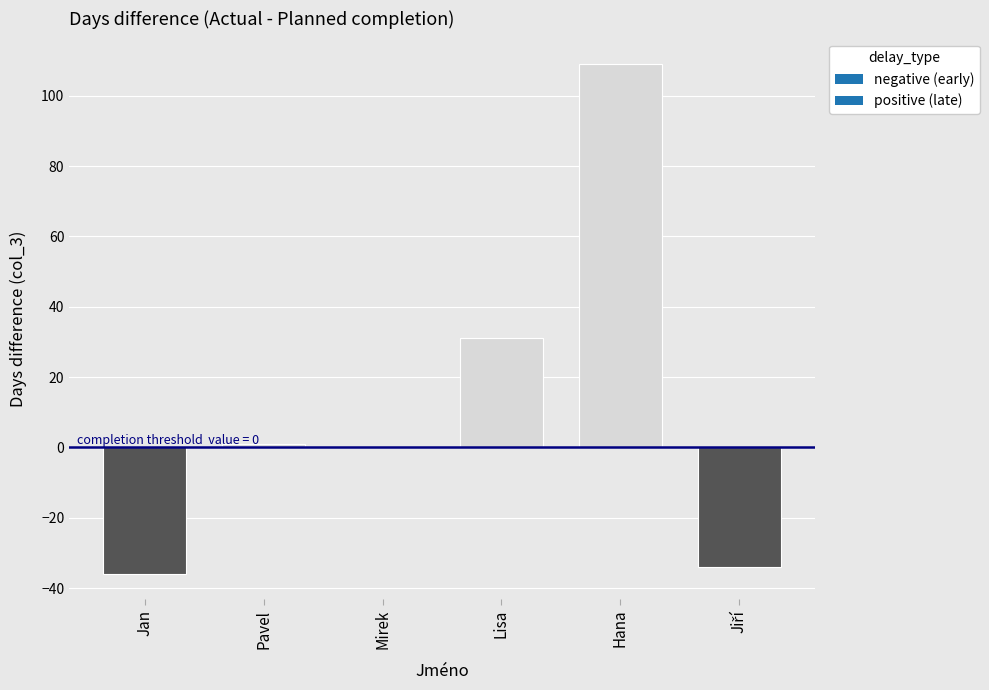

Reading left to right, list all the values displayed in this chart.

-36	1	0	31	109	-34